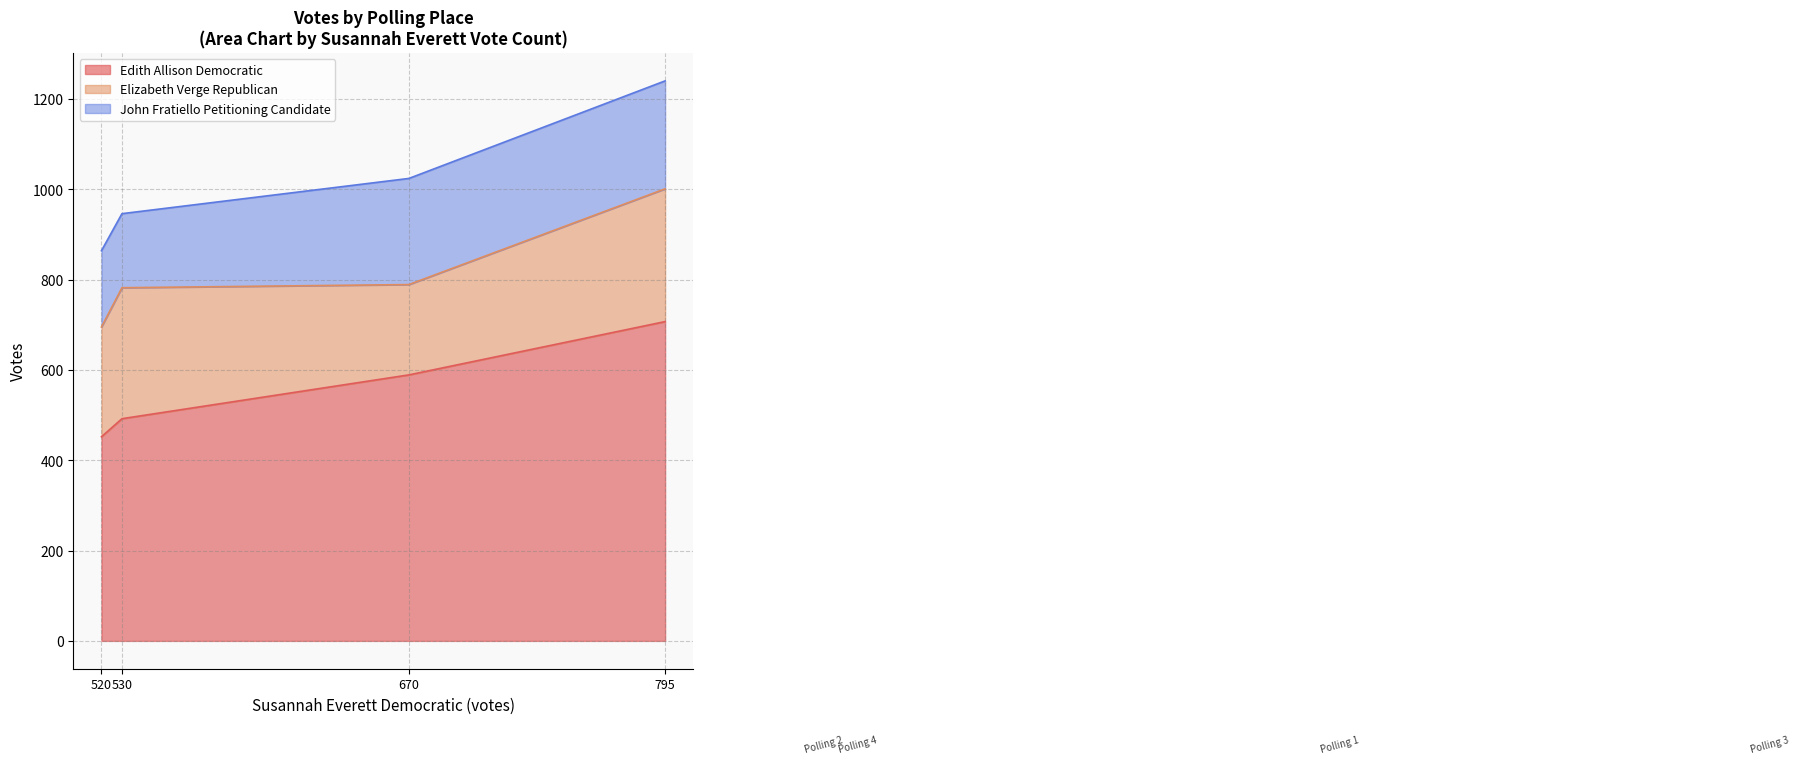

What is the total value across all series at 2-Mansfield Fire Dept. #107@ Eagleville?

864